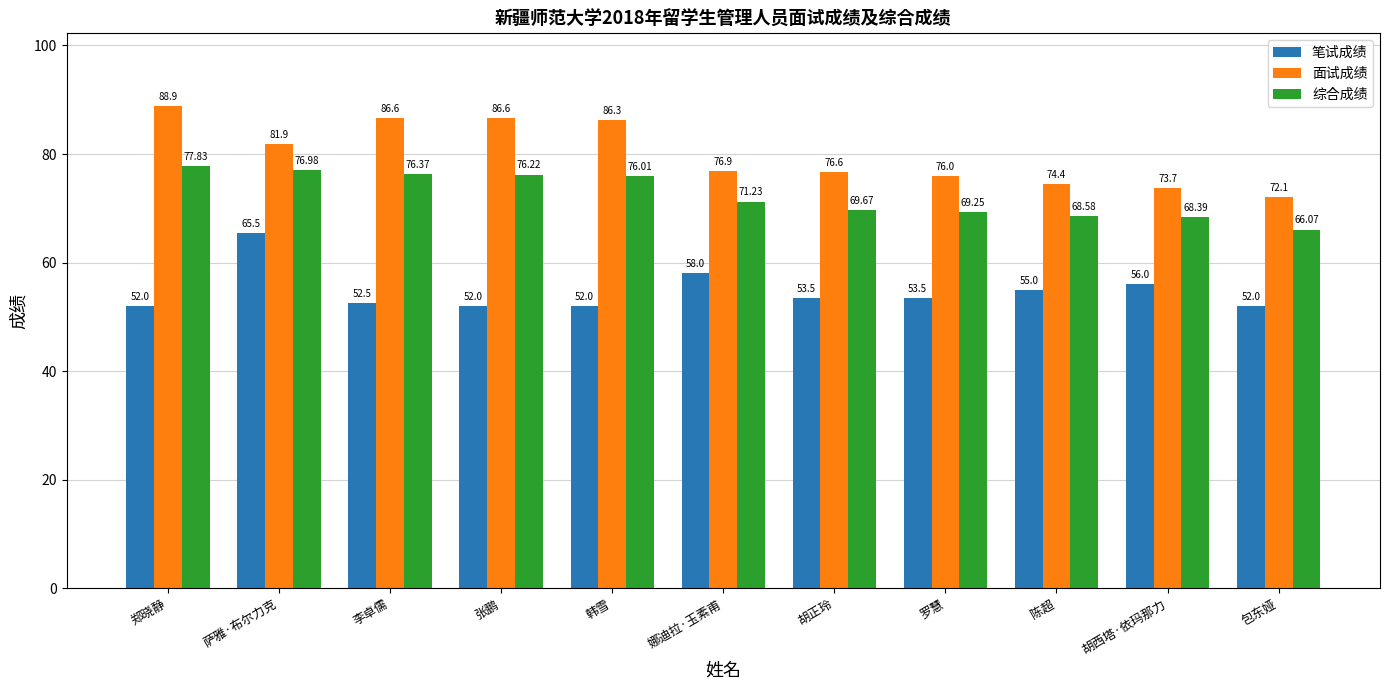

How many series are shown in this chart?

3